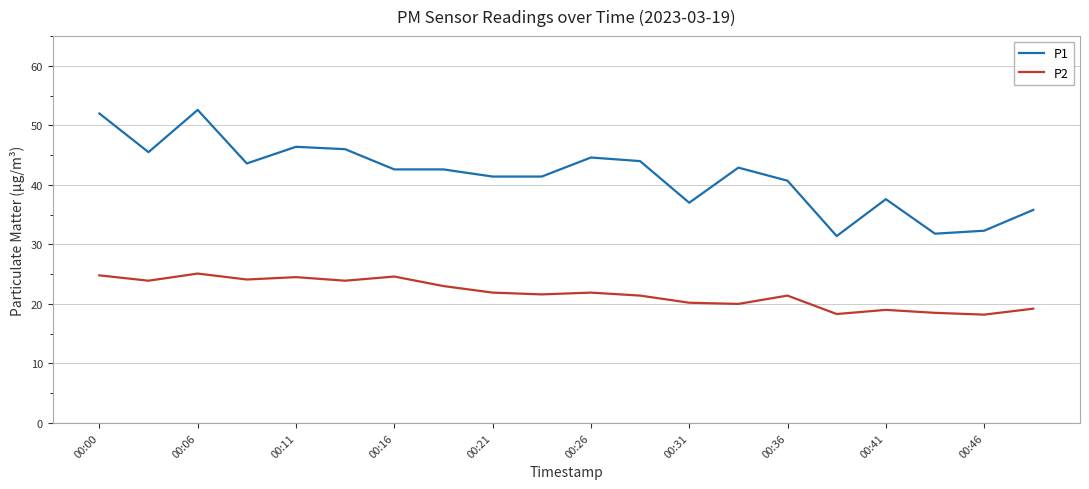

True or false: P1 and P2 intersect in this chart.

False